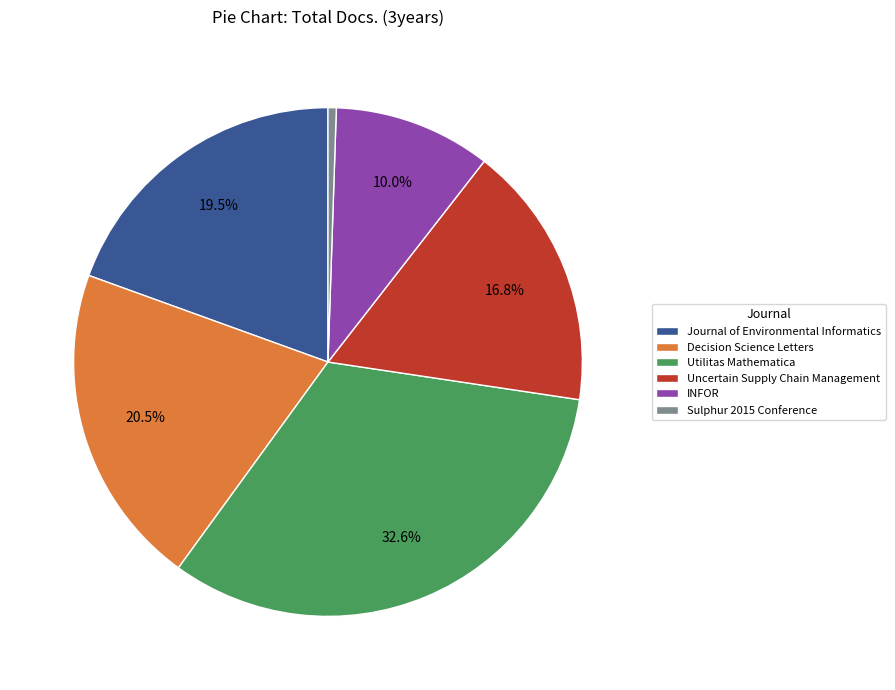

What is the smallest slice in the pie chart?

Sulphur 2015 Conference